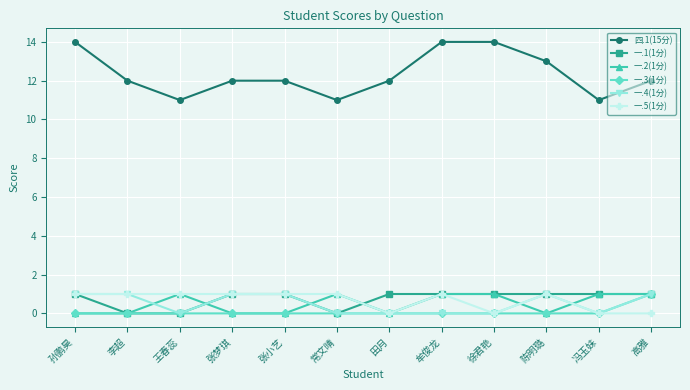

At which category does 一.2(1分) reach its first local peak?

王春蕊